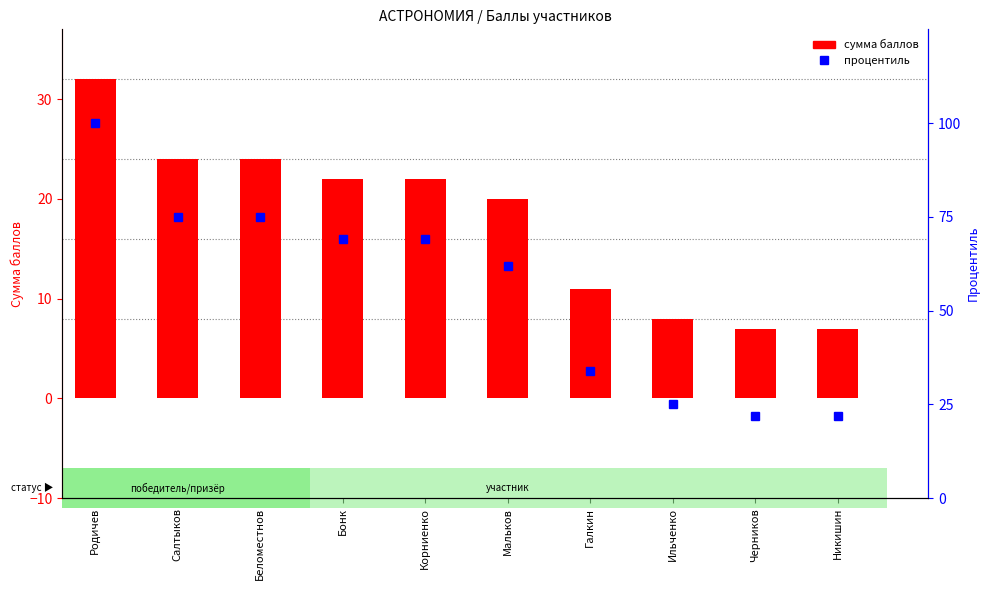

The сумма баллов series shows 8 at Ильченко. True or false?

True